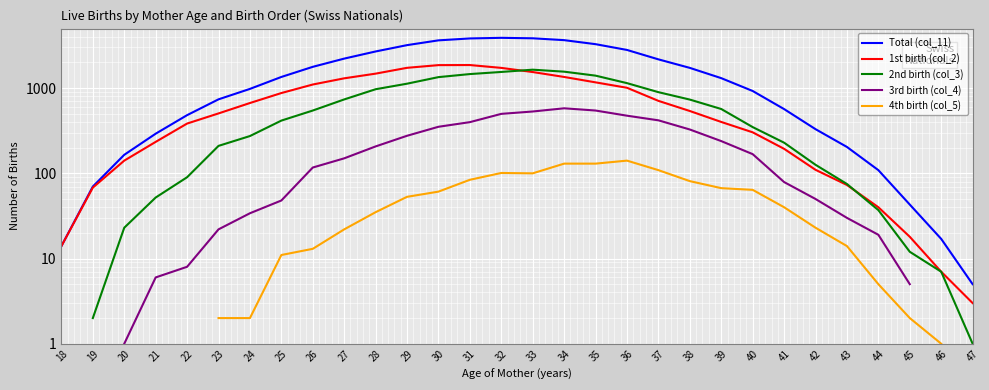

Is it true that 3rd birth (col_4) equals 233.6 at 37?

False